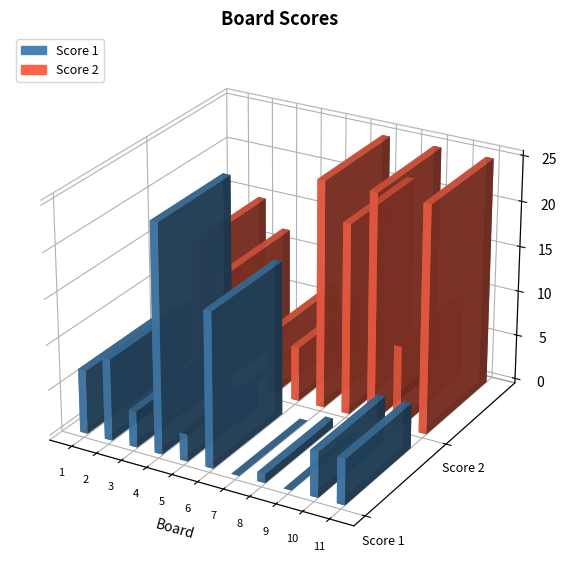

Reading left to right, what are all the values shown in this chart?

Score 1: 7	9	4	25	3	17	0	1	0	5	5
Score 2: 6	15	12	0	7	6	25	21	25	9	25